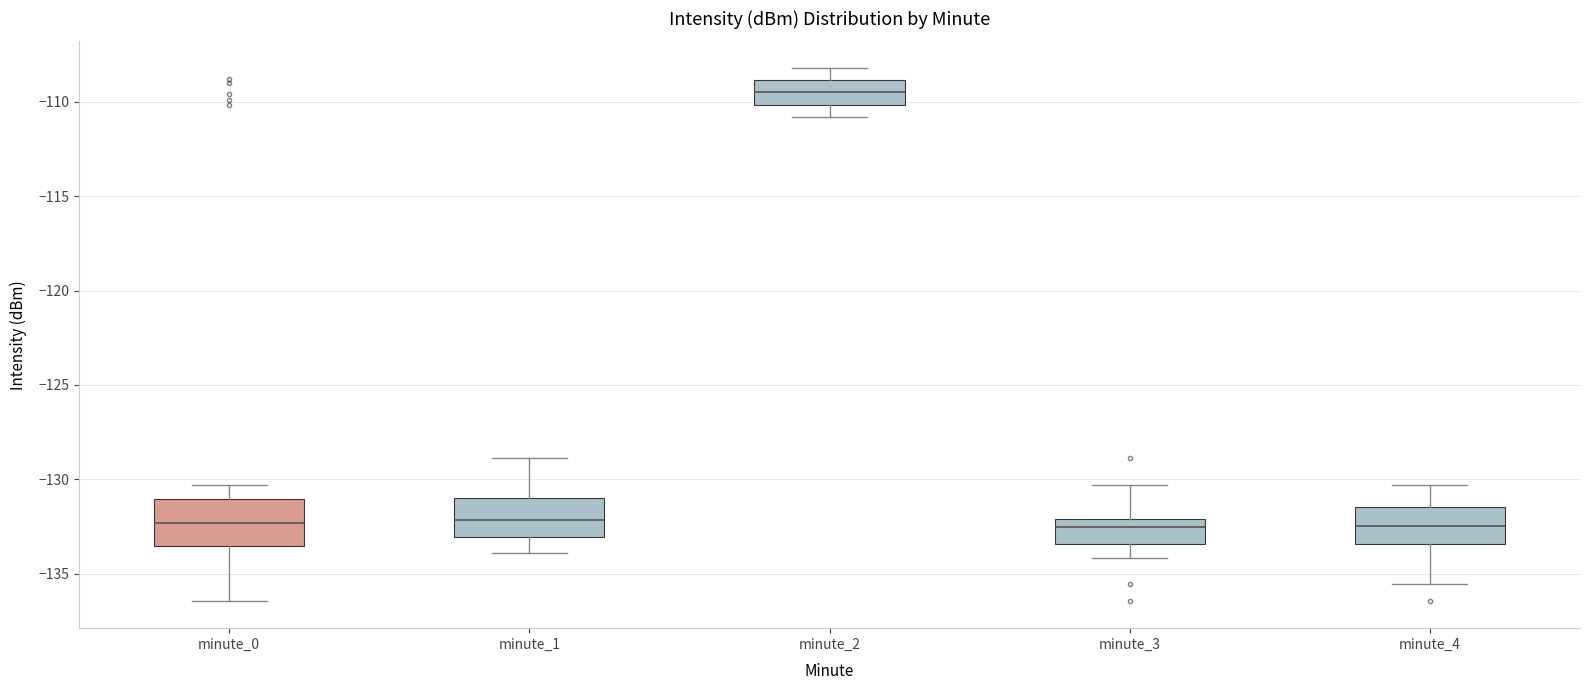

Reading left to right, transcribe this box plot: for each box, give where its median line is, the range the box spans, and where its two whiskers end, as read against the y-axis. The values are not printed on the chart, so give them approximately, as read against the axis.

minute_0: median -132.5, box -133.5 to -131.0, whiskers -136.5 to -130.5
minute_1: median -132.0, box -133.0 to -131.0, whiskers -134.0 to -129.0
minute_2: median -109.5, box -110.0 to -109.0, whiskers -111.0 to -108.0
minute_3: median -132.5, box -133.5 to -132.0, whiskers -134.0 to -130.5
minute_4: median -132.5, box -133.5 to -131.5, whiskers -135.5 to -130.5